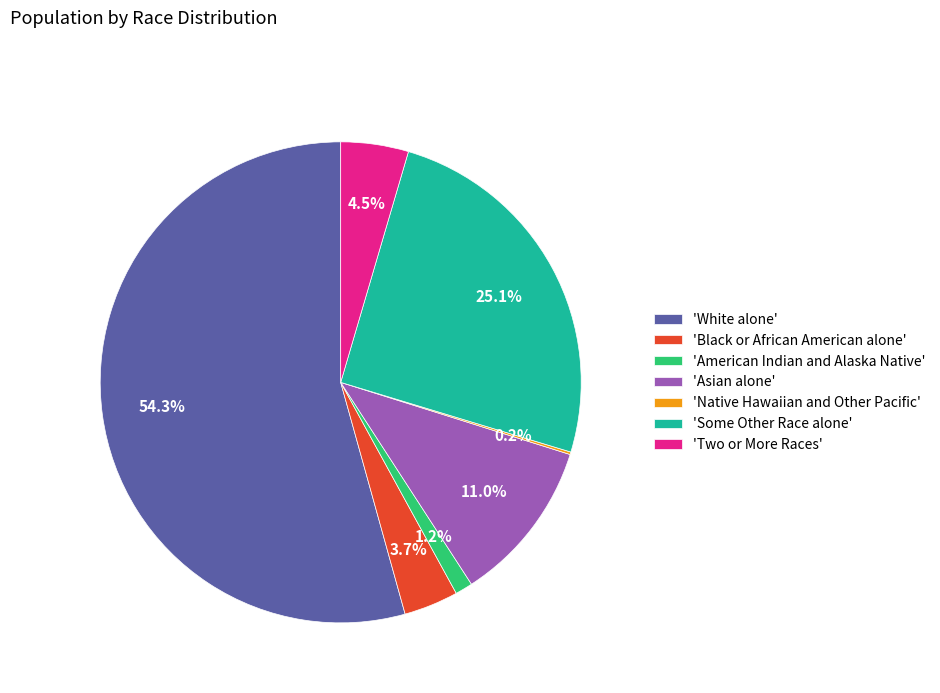

Is the sum of 'Some Other Race alone' and 'White alone' greater than half?

Yes